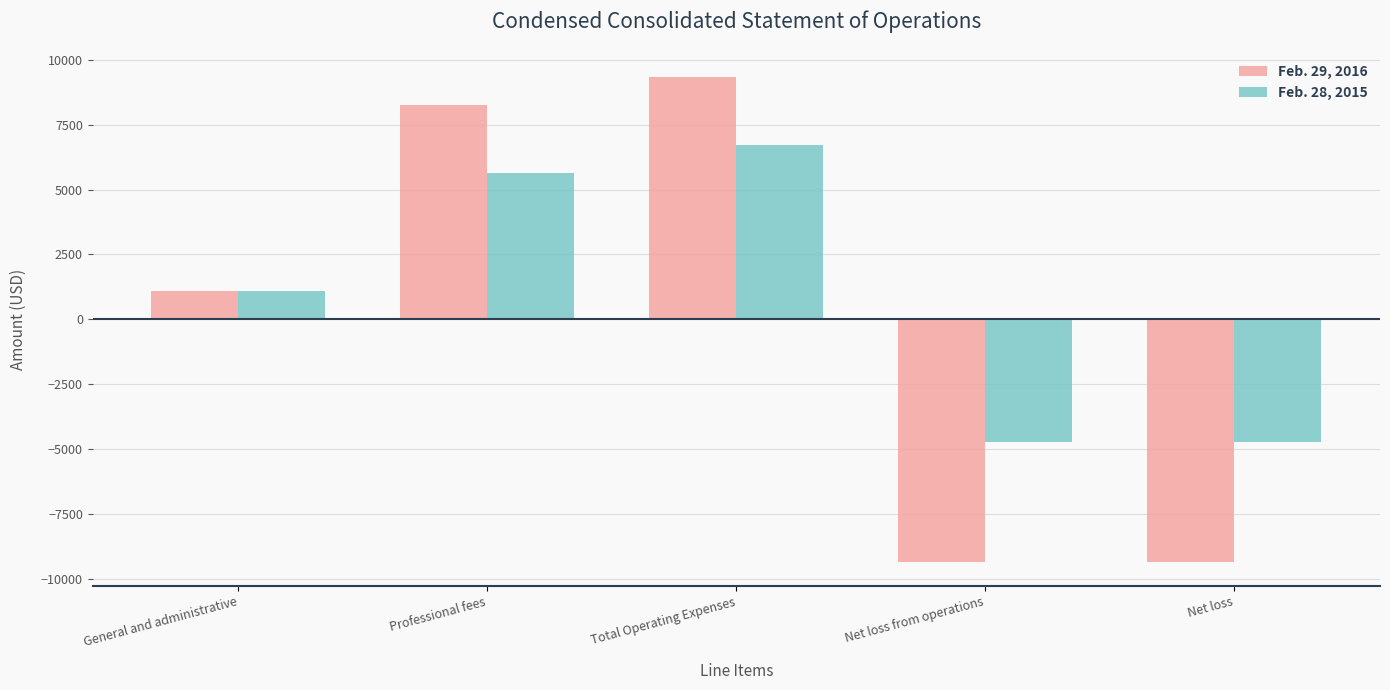

Rank the series by their average value, from lowest to highest.

Feb. 29, 2016, Feb. 28, 2015